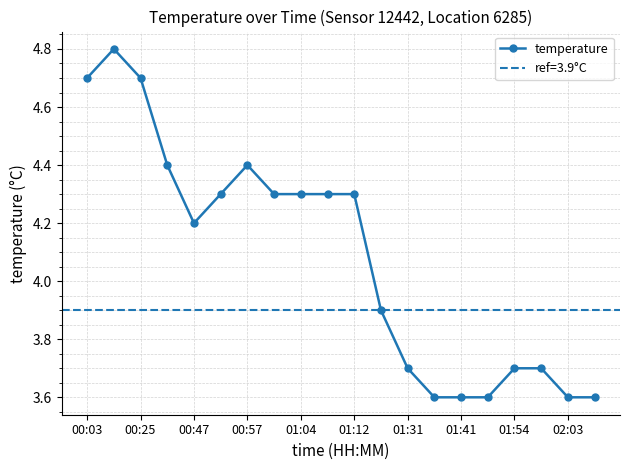

Where does the temperature series first go above 4?

00:03